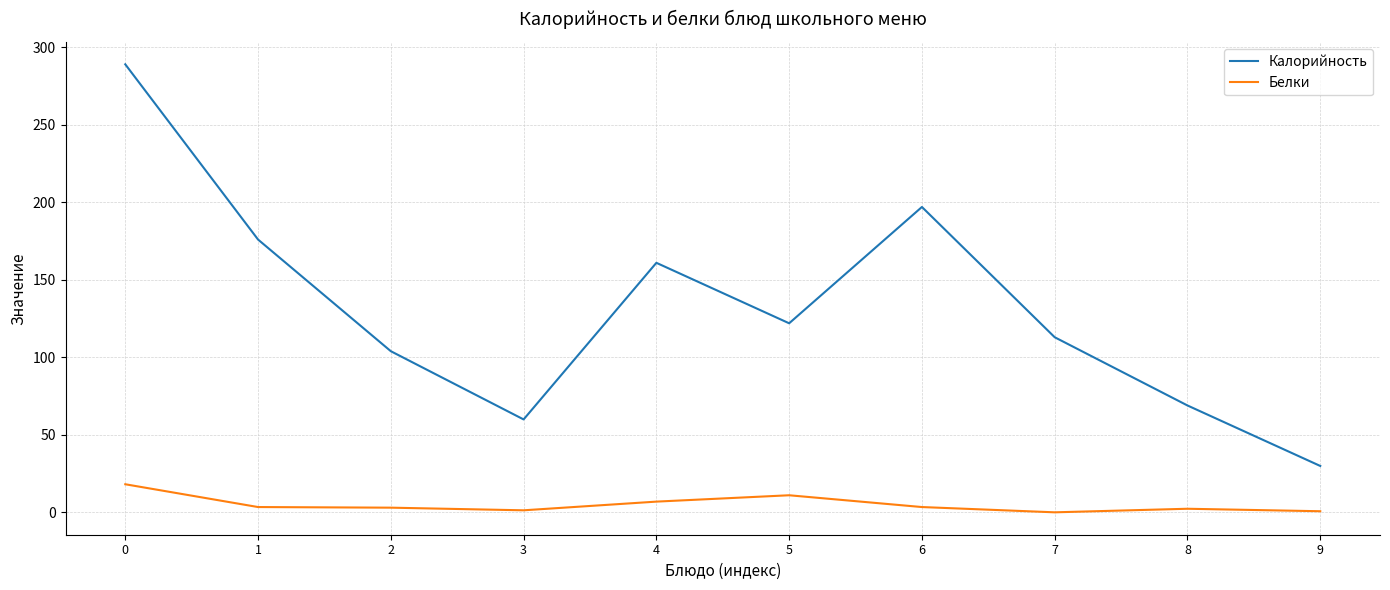

Is the value of Калорийность at 6 greater than the value of Белки at 9?

Yes